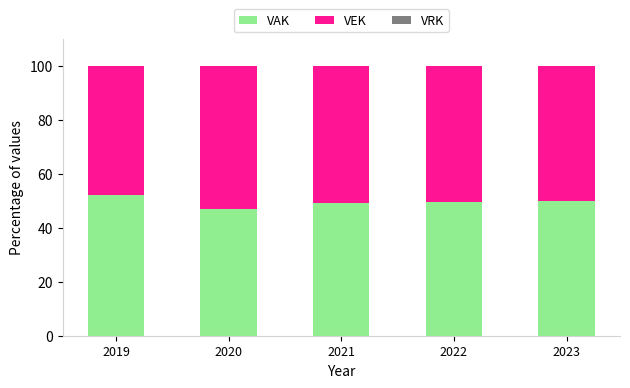

What is the maximum value for VAK?

52.1